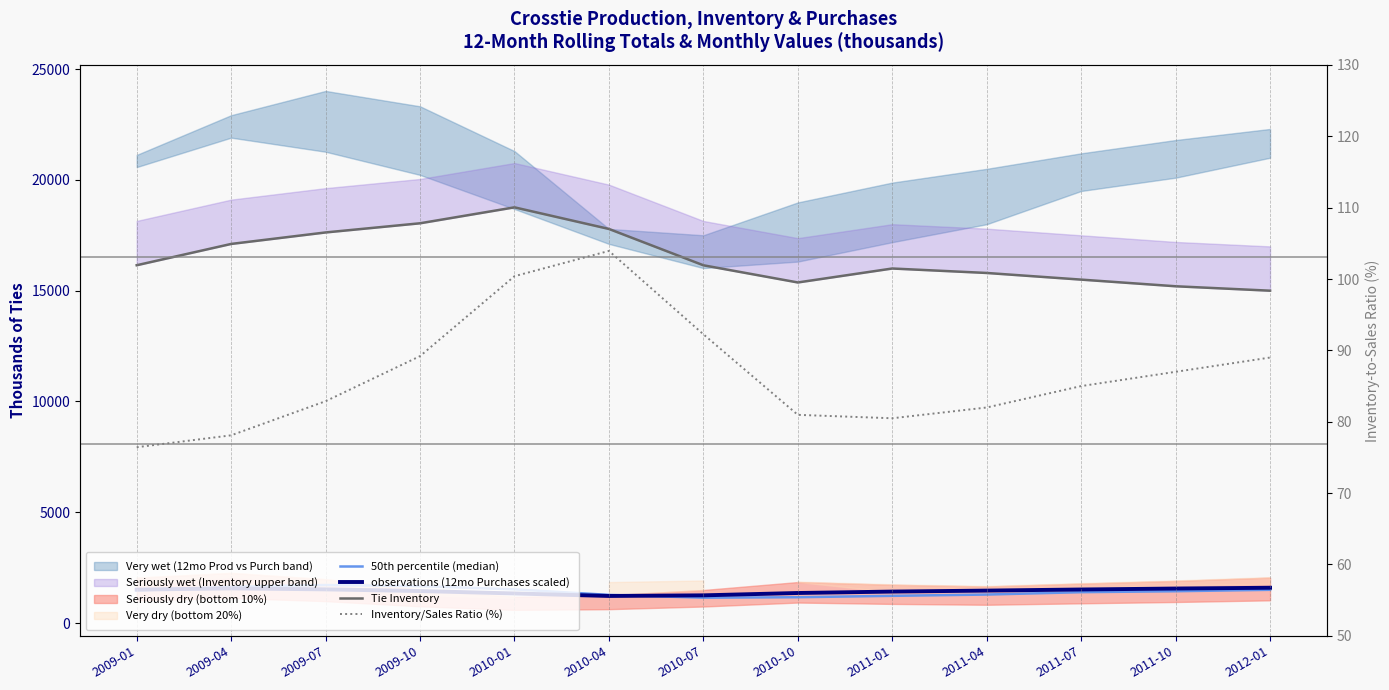

True or false: Inventory/Sales Ratio (%) and observations (12mo Purchases scaled) intersect in this chart.

False